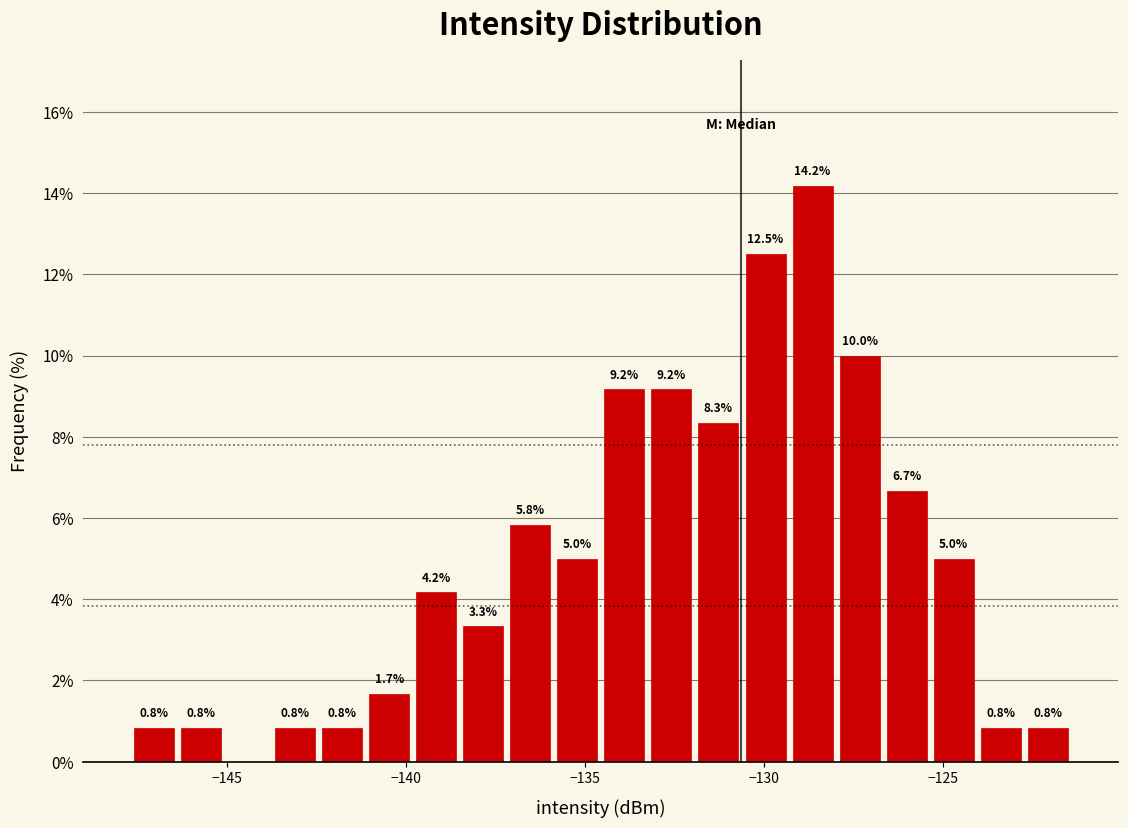

Read against the x-axis, roughly where is the centre of the tallest bar?

-128.5